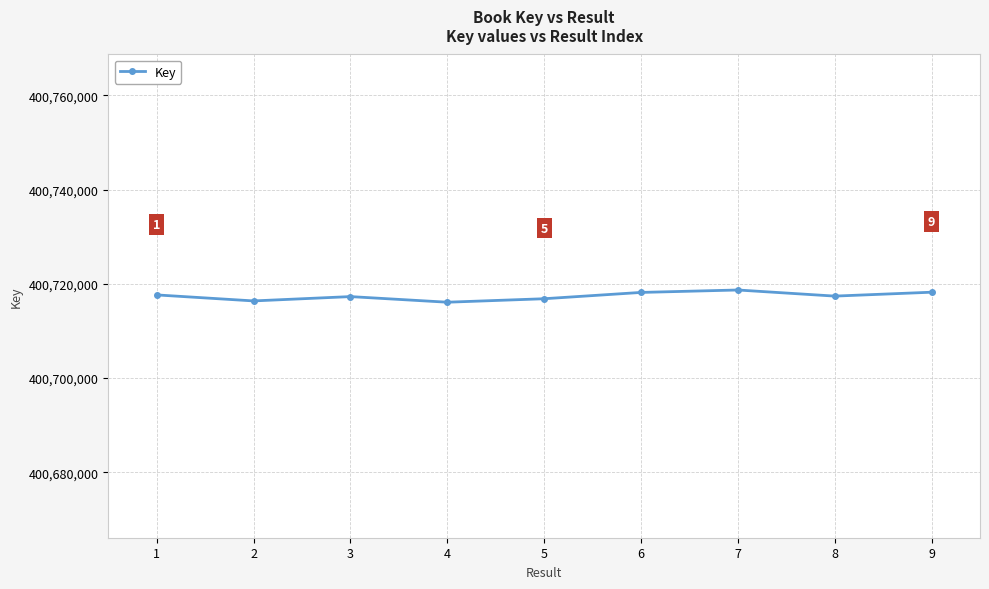

What is the difference between the maximum and minimum values?

2595